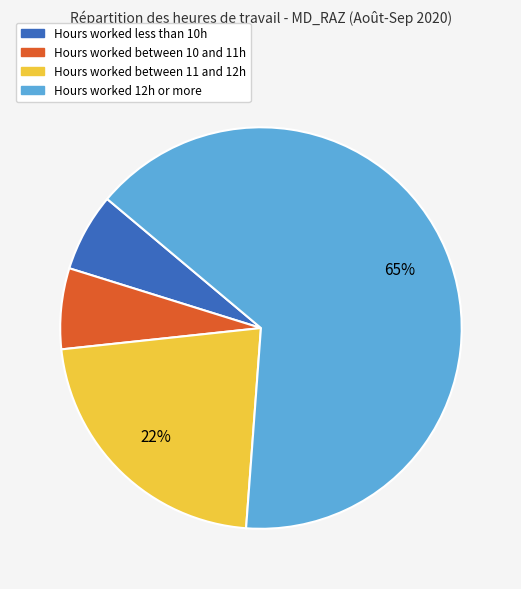

To the nearest percent, what is the difference between the largest and smallest slice percentages?

59%